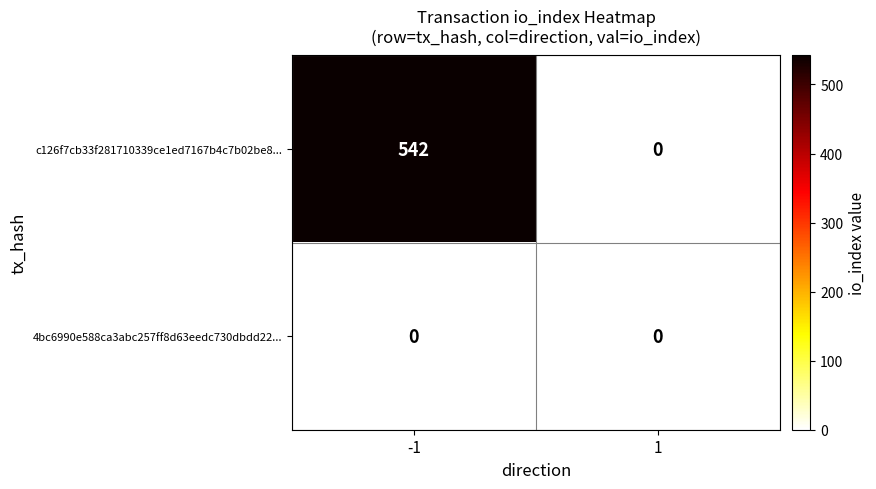

Between -1 and 1, which series saw the biggest shift?

c126f7cb33f281710339ce1ed7167b4c7b02be8...